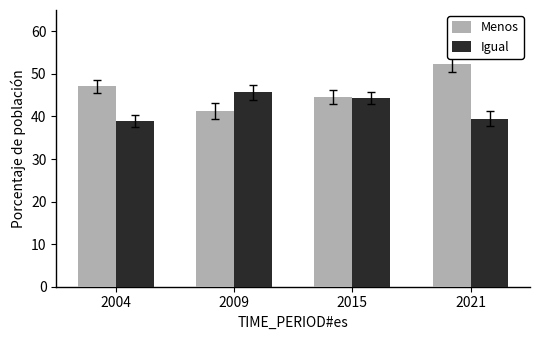

Rank the series at 2021 from highest to lowest value.

Menos, Igual